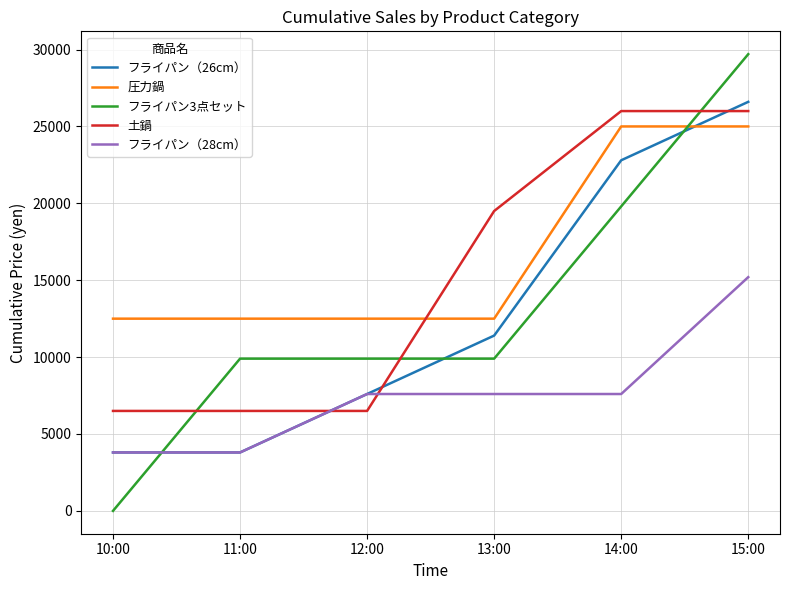

Which series has the largest range (max minus min)?

フライパン3点セット